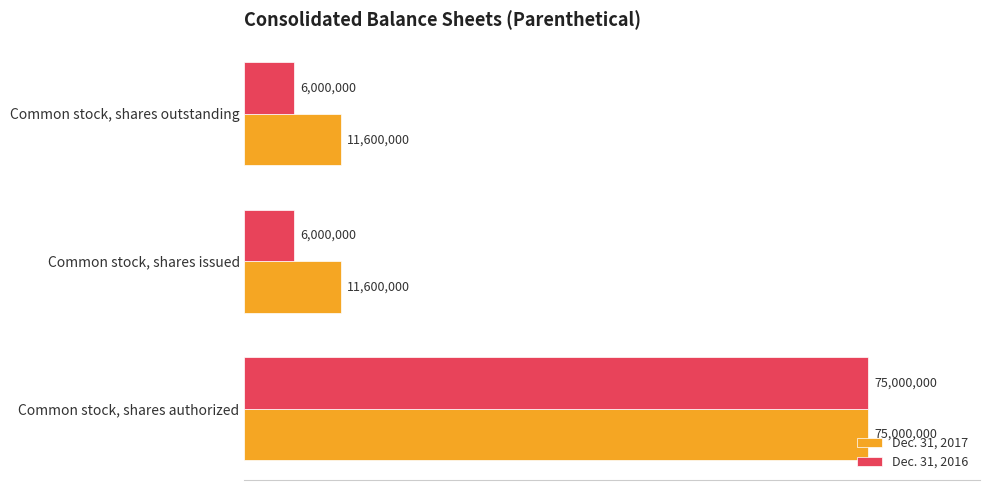

What are all the series names shown in the legend?

Dec. 31, 2017, Dec. 31, 2016